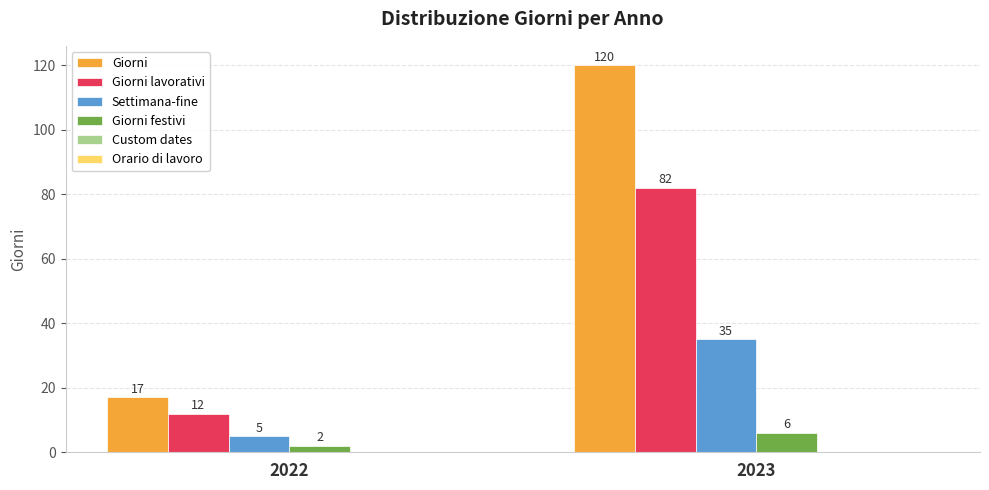

Which label corresponds to the smallest value in the chart?

2022